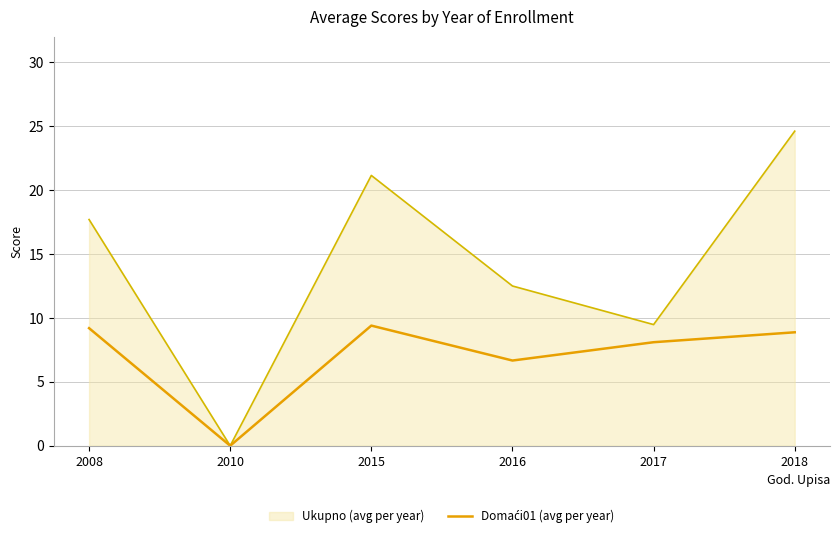

Does the chart display data point markers on the line(s)?

No